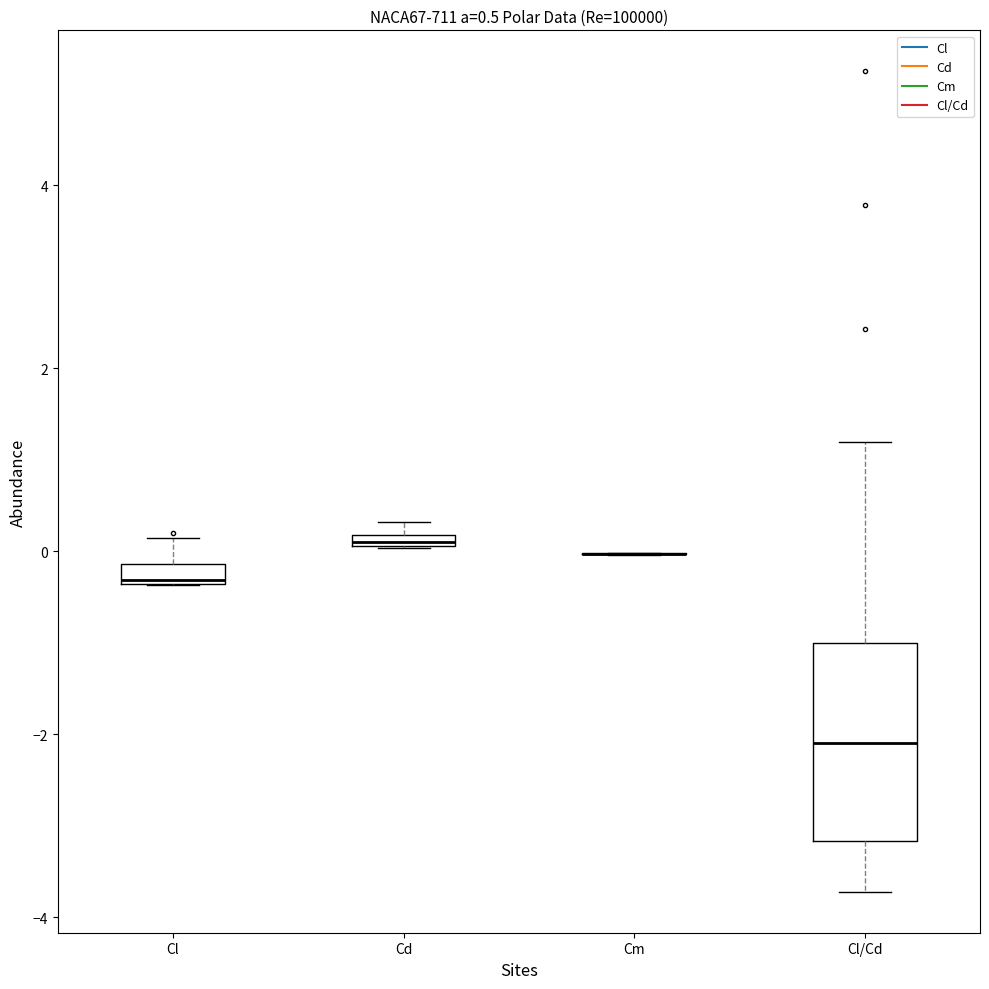

Which box is the tallest, from its lower edge to its upper edge?

Cl/Cd